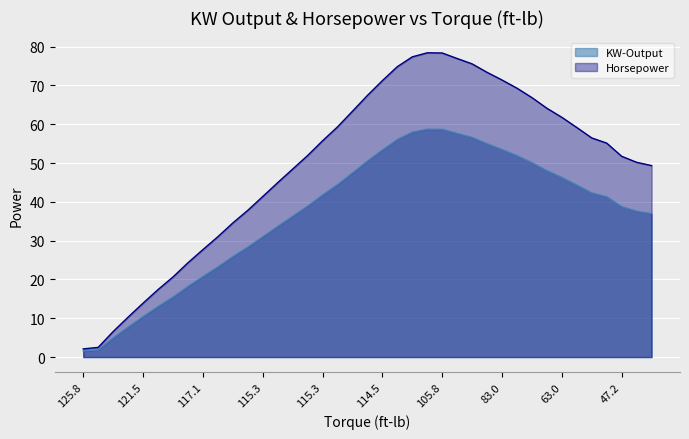

What are all the series names shown in the legend?

KW-Output, Horsepower